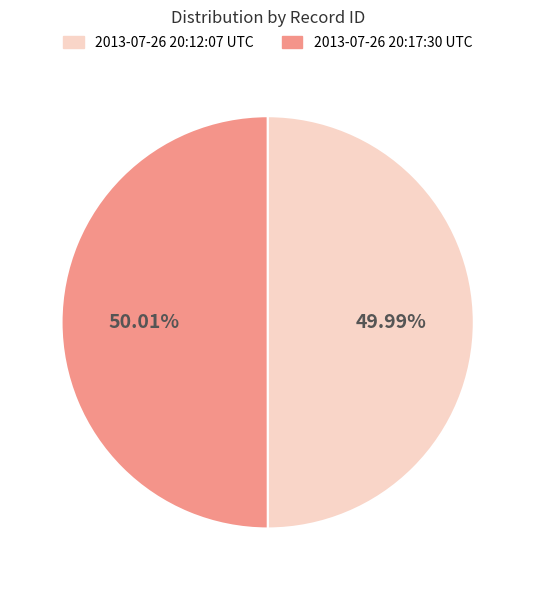

Is there any slice that represents more than half of the pie?

Yes